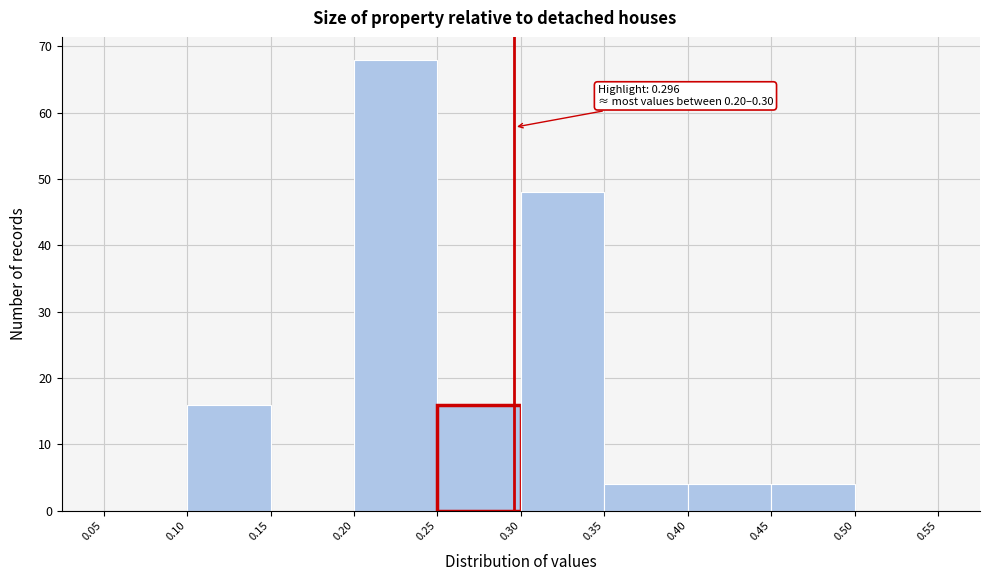

Which range on the x-axis has the tallest bar?

0.20 to 0.25